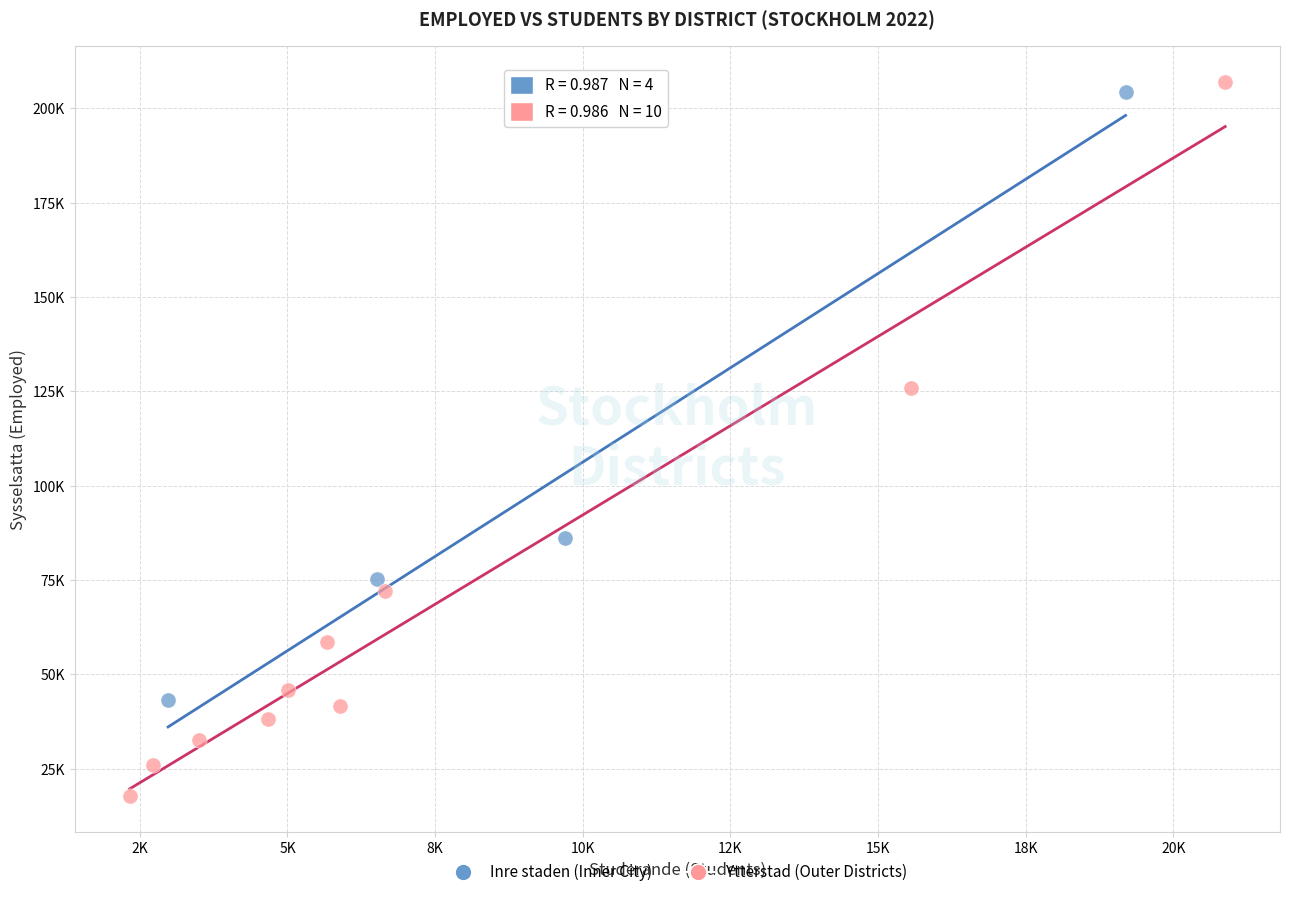

Which series contains the highest Y value?

Ytterstad (Outer Districts)